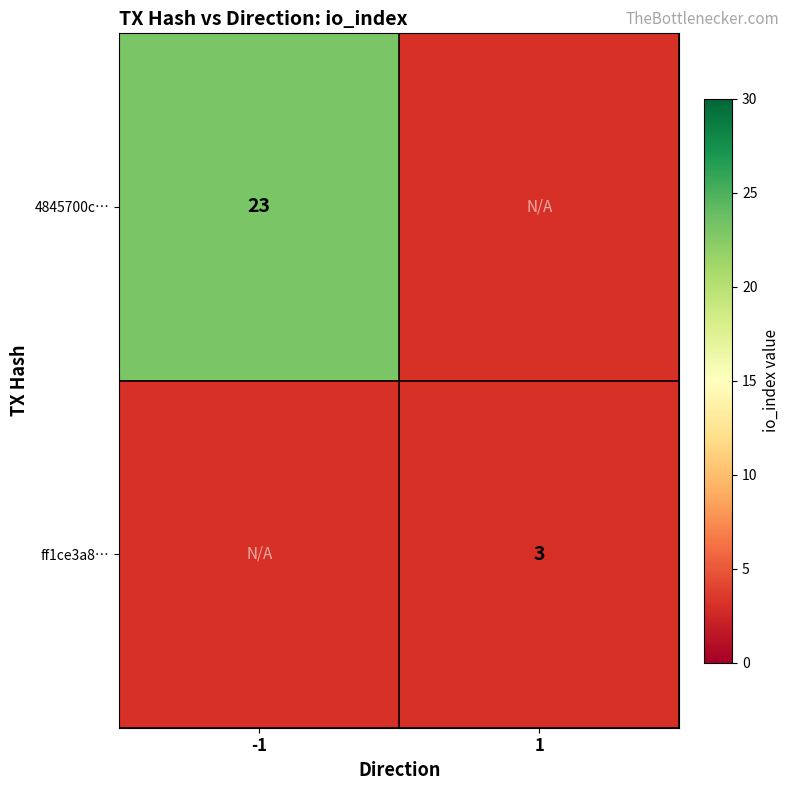

The value of ff1ce3a8… at 1 is 3. True or false?

True